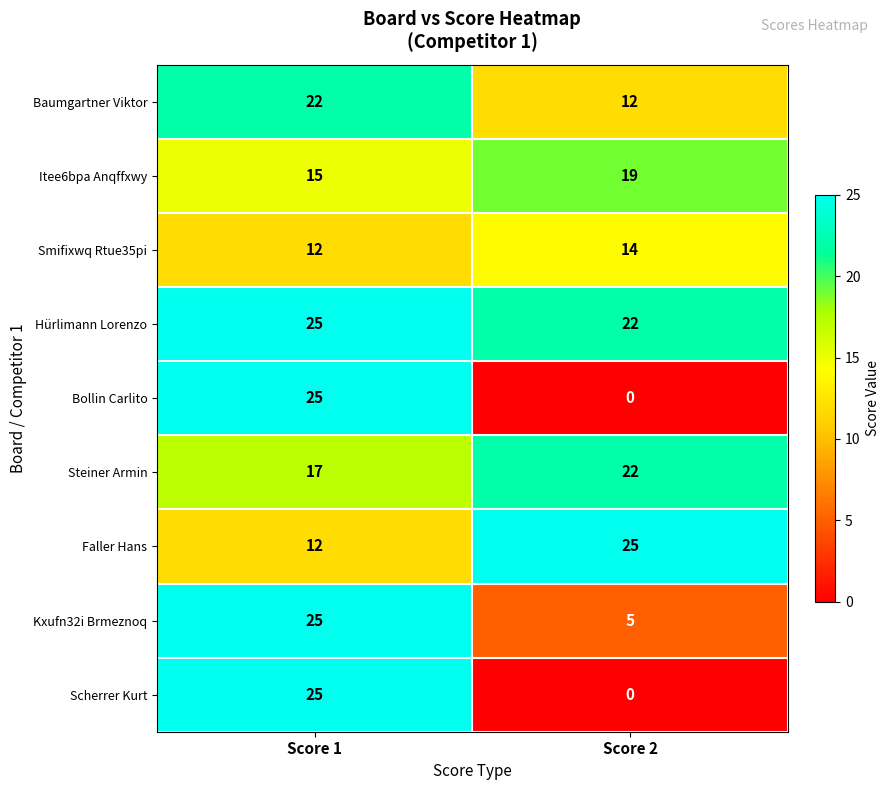

What is the difference between the highest and lowest values at Score 2?

25